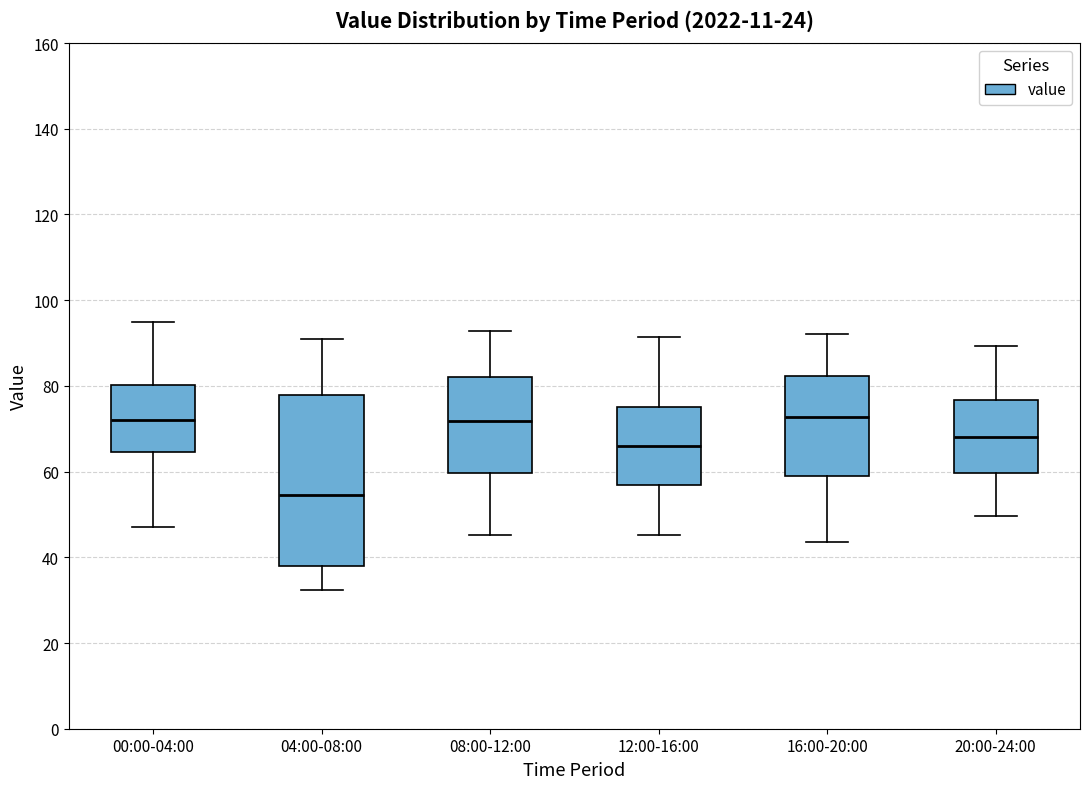

Reading left to right, transcribe this box plot: for each box, give where its median line is, the range the box spans, and where its two whiskers end, as read against the y-axis. The values are not printed on the chart, so give them approximately, as read against the axis.

00:00-04:00: median 72, box 64 to 80, whiskers 48 to 96
04:00-08:00: median 54, box 38 to 78, whiskers 32 to 92
08:00-12:00: median 72, box 60 to 82, whiskers 46 to 92
12:00-16:00: median 66, box 56 to 76, whiskers 46 to 92
16:00-20:00: median 72, box 60 to 82, whiskers 44 to 92
20:00-24:00: median 68, box 60 to 76, whiskers 50 to 90